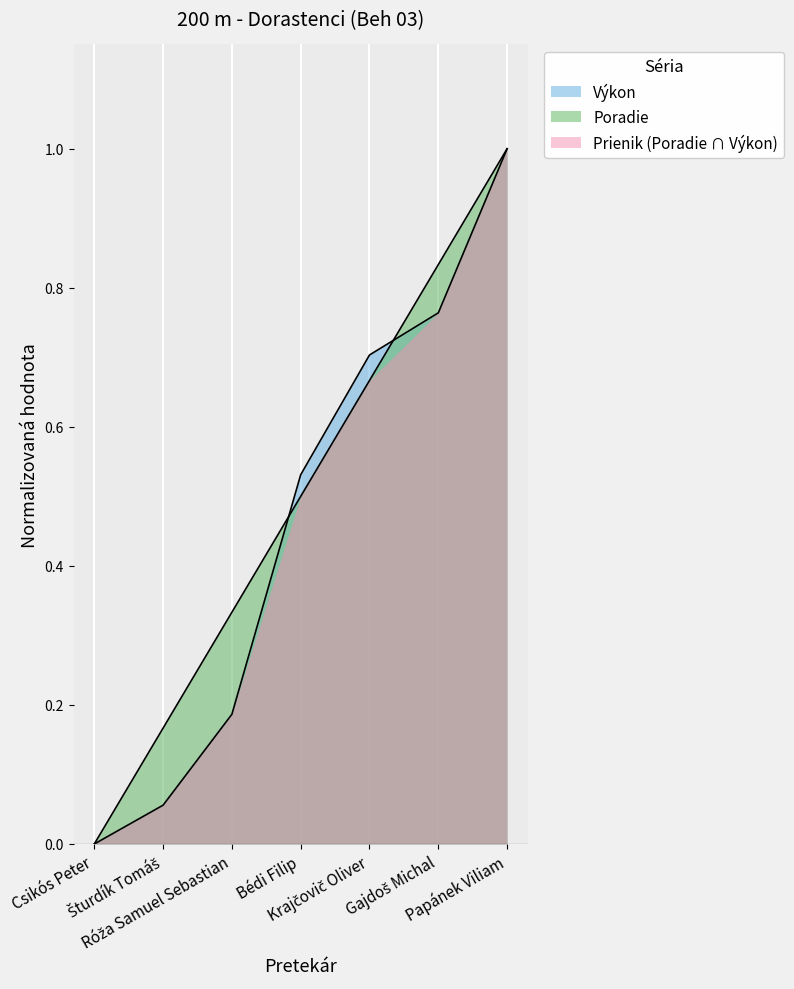

How many Poradie values are between 0 and 1?

7